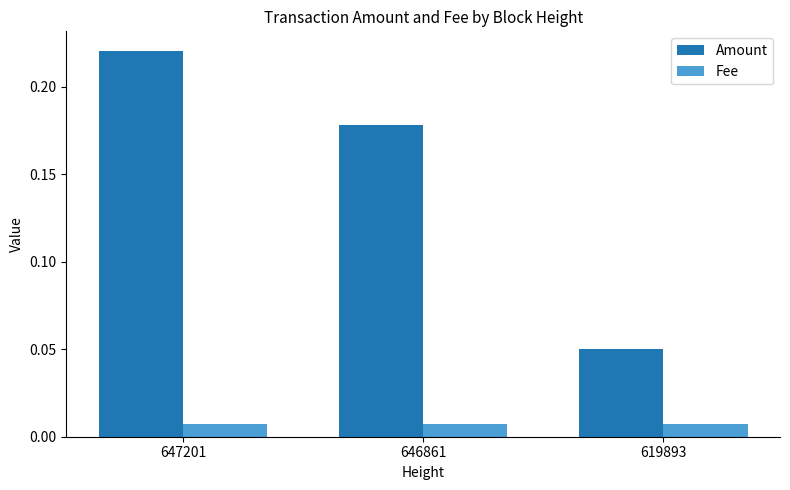

Where is Amount nearest to the value 0?

619893